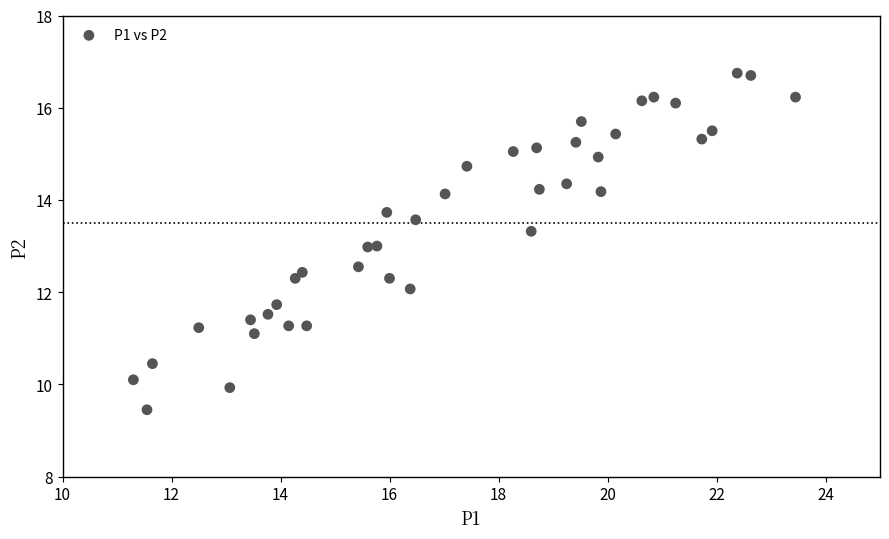

What is the range of Y values (max minus min)?

7.3